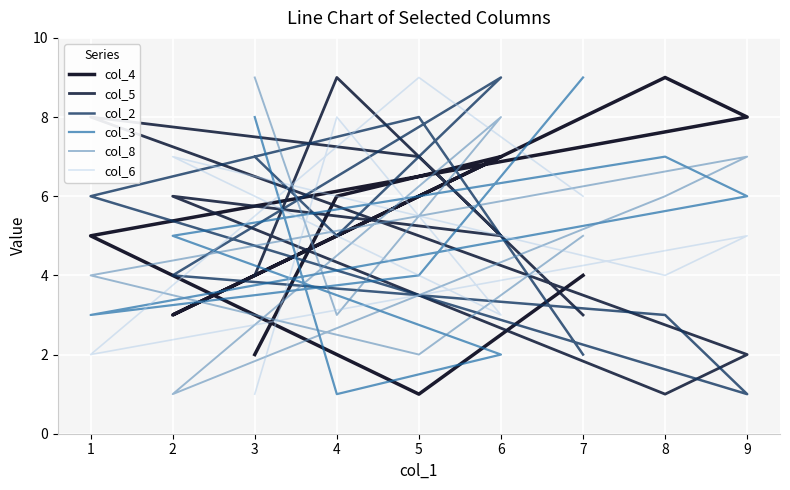

Rank the series by their maximum value, from lowest to highest.

col_4, col_5, col_2, col_3, col_8, col_6